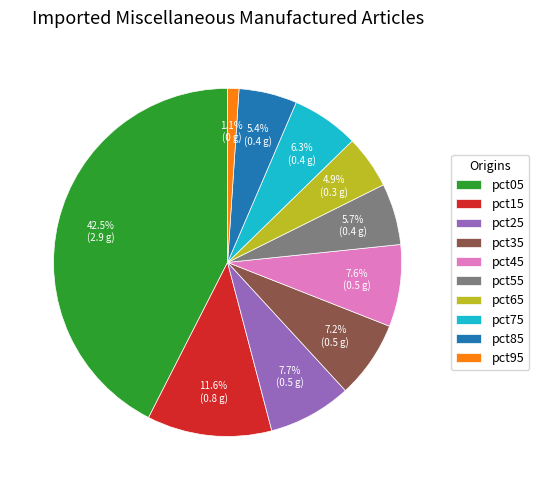

Which slice is the smallest?

pct95